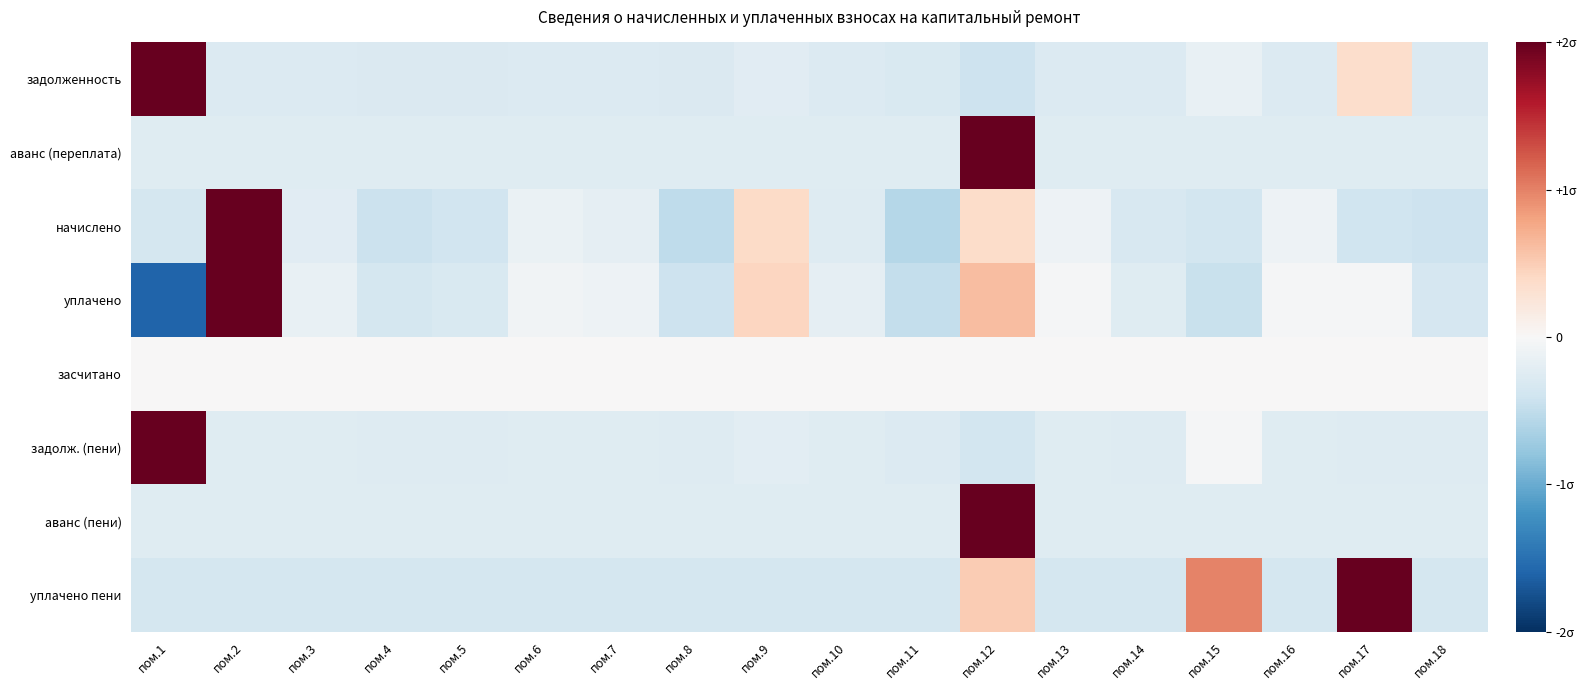

Reading right to left, what are all the values shown in this chart?

задолженность: пом.18=-0.3	пом.17=0.4	пом.16=-0.3	пом.15=-0.2	пом.14=-0.3	пом.13=-0.3	пом.12=-0.4	пом.11=-0.3	пом.10=-0.3	пом.9=-0.2	пом.8=-0.3	пом.7=-0.3	пом.6=-0.3	пом.5=-0.3	пом.4=-0.3	пом.3=-0.3	пом.2=-0.3	пом.1=2.0
аванс (переплата): пом.18=-0.2	пом.17=-0.2	пом.16=-0.2	пом.15=-0.2	пом.14=-0.2	пом.13=-0.2	пом.12=2.0	пом.11=-0.2	пом.10=-0.2	пом.9=-0.2	пом.8=-0.2	пом.7=-0.2	пом.6=-0.2	пом.5=-0.2	пом.4=-0.2	пом.3=-0.2	пом.2=-0.2	пом.1=-0.2
начислено: пом.18=-0.4	пом.17=-0.4	пом.16=-0.1	пом.15=-0.4	пом.14=-0.3	пом.13=-0.1	пом.12=0.4	пом.11=-0.6	пом.10=-0.3	пом.9=0.4	пом.8=-0.5	пом.7=-0.2	пом.6=-0.1	пом.5=-0.4	пом.4=-0.4	пом.3=-0.2	пом.2=2.0	пом.1=-0.4
уплачено: пом.18=-0.3	пом.17=-0.0	пом.16=-0.0	пом.15=-0.4	пом.14=-0.2	пом.13=-0.0	пом.12=0.6	пом.11=-0.5	пом.10=-0.2	пом.9=0.4	пом.8=-0.4	пом.7=-0.1	пом.6=-0.1	пом.5=-0.3	пом.4=-0.4	пом.3=-0.2	пом.2=2.0	пом.1=-1.6
засчитано: пом.18=0.0	пом.17=0.0	пом.16=0.0	пом.15=0.0	пом.14=0.0	пом.13=0.0	пом.12=0.0	пом.11=0.0	пом.10=0.0	пом.9=0.0	пом.8=0.0	пом.7=0.0	пом.6=0.0	пом.5=0.0	пом.4=0.0	пом.3=0.0	пом.2=0.0	пом.1=0.0
задолж. (пени): пом.18=-0.3	пом.17=-0.3	пом.16=-0.2	пом.15=-0.0	пом.14=-0.3	пом.13=-0.2	пом.12=-0.4	пом.11=-0.3	пом.10=-0.2	пом.9=-0.2	пом.8=-0.3	пом.7=-0.2	пом.6=-0.2	пом.5=-0.3	пом.4=-0.3	пом.3=-0.2	пом.2=-0.2	пом.1=2.0
аванс (пени): пом.18=-0.2	пом.17=-0.2	пом.16=-0.2	пом.15=-0.2	пом.14=-0.2	пом.13=-0.2	пом.12=2.0	пом.11=-0.2	пом.10=-0.2	пом.9=-0.2	пом.8=-0.2	пом.7=-0.2	пом.6=-0.2	пом.5=-0.2	пом.4=-0.2	пом.3=-0.2	пом.2=-0.2	пом.1=-0.2
уплачено пени: пом.18=-0.4	пом.17=2.0	пом.16=-0.4	пом.15=1.0	пом.14=-0.4	пом.13=-0.4	пом.12=0.5	пом.11=-0.4	пом.10=-0.4	пом.9=-0.4	пом.8=-0.4	пом.7=-0.4	пом.6=-0.4	пом.5=-0.4	пом.4=-0.4	пом.3=-0.4	пом.2=-0.4	пом.1=-0.4